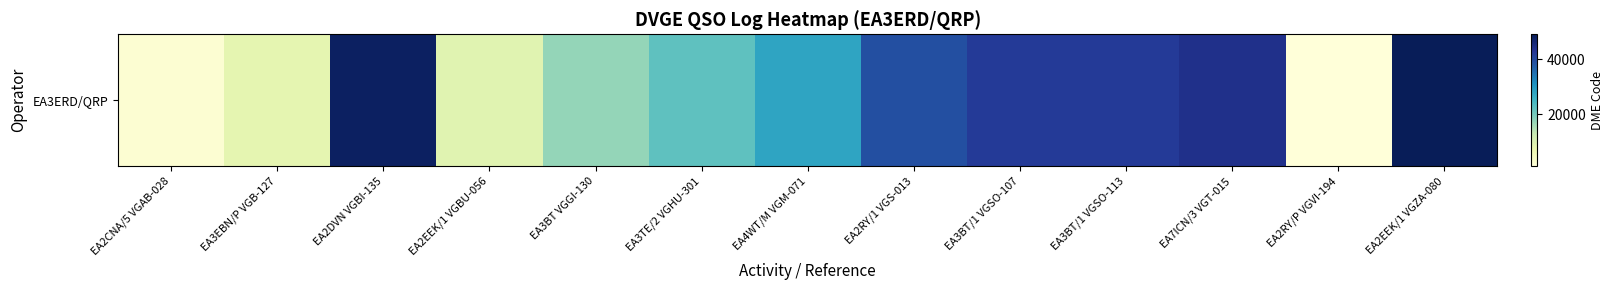

Approximately how many times larger is the value at EA3TE/2 VGHU-301 compared to EA2EEK/1 VGZA-080?

0.5